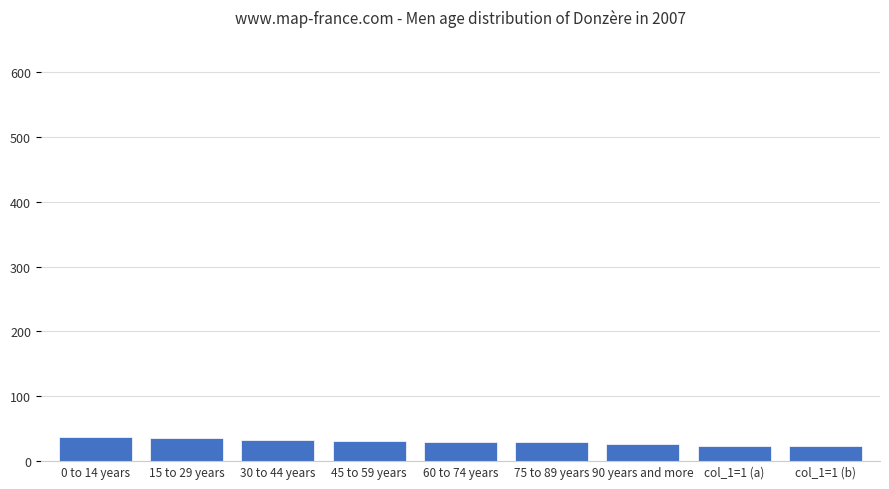

The chart shows a value of 31 at 45 to 59 years. True or false?

True